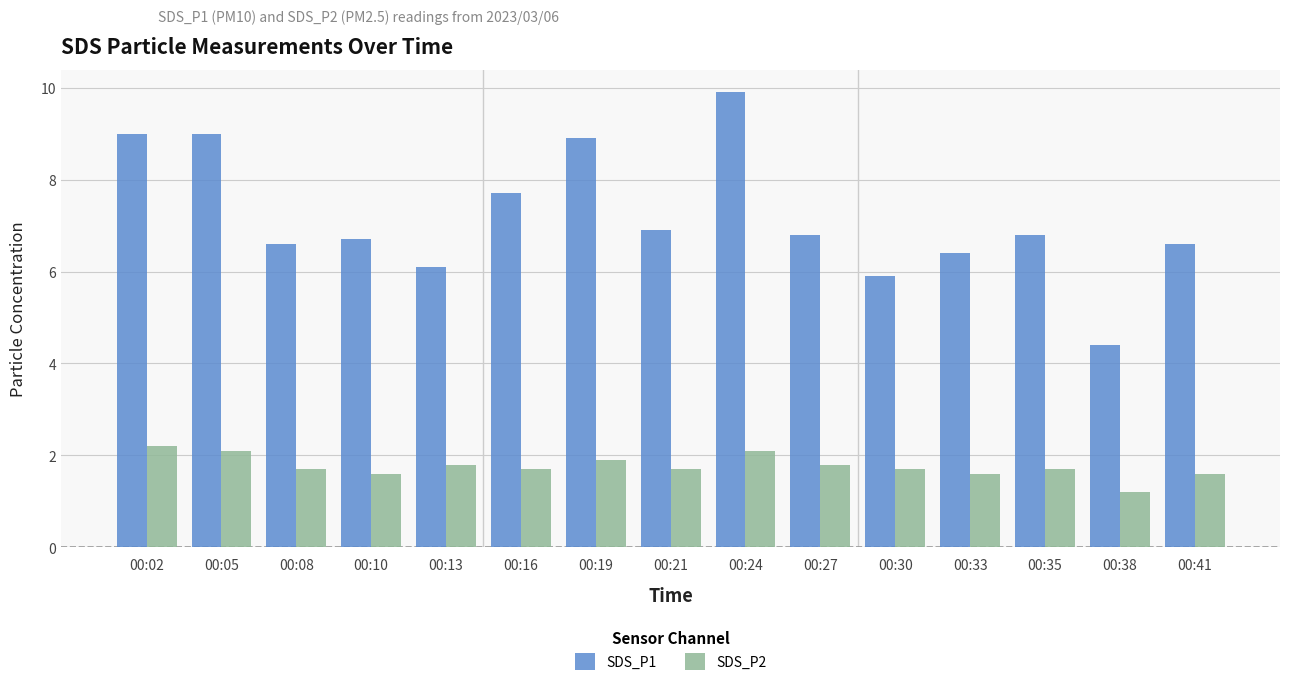

Reading right to left, transcribe all the data shown in this chart.

SDS_P1: 6.6	4.4	6.8	6.4	5.9	6.8	9.9	6.9	8.9	7.7	6.1	6.7	6.6	9.0	9.0
SDS_P2: 1.6	1.2	1.7	1.6	1.7	1.8	2.1	1.7	1.9	1.7	1.8	1.6	1.7	2.1	2.2